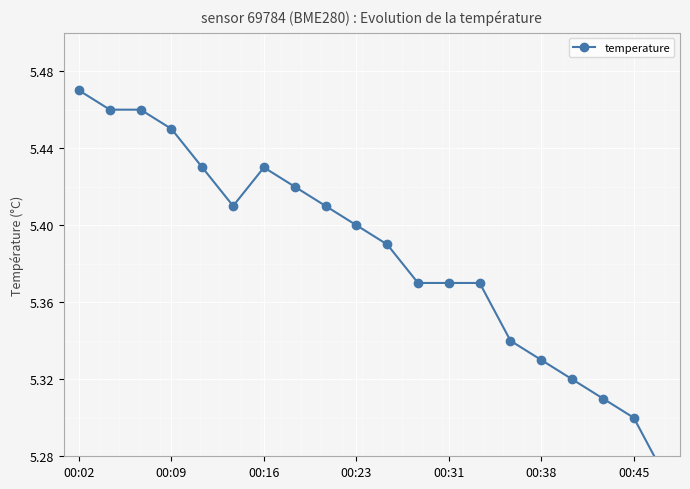

How many values are between 5 and 6?

20